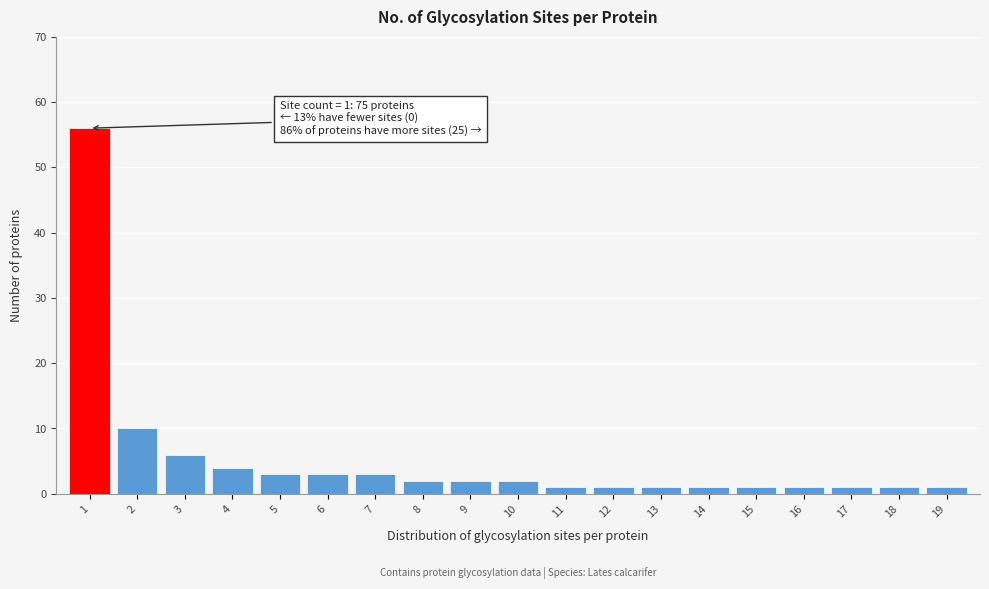

Reading left to right, list all the values displayed in this chart.

1=56	2=10	3=6	4=4	5=3	6=3	7=3	8=2	9=2	10=2	11=1	12=1	13=1	14=1	15=1	16=1	17=1	18=1	19=1